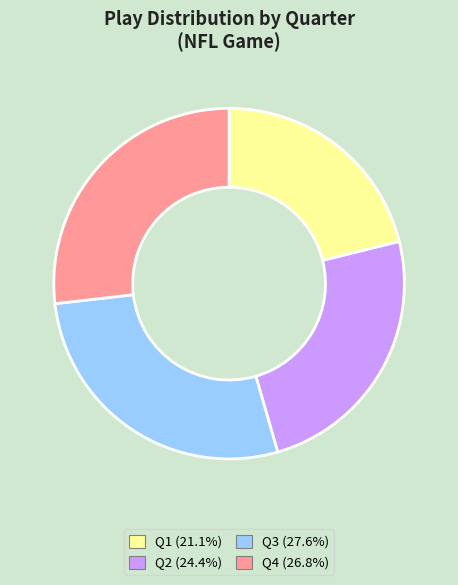

The Q4 slice represents 27% of the pie. True or false?

True